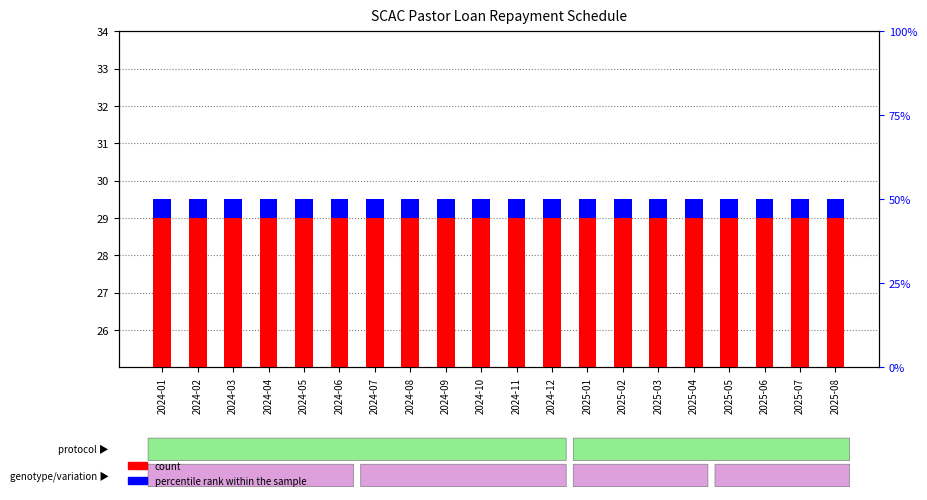

Which series has the largest total across all categories?

count